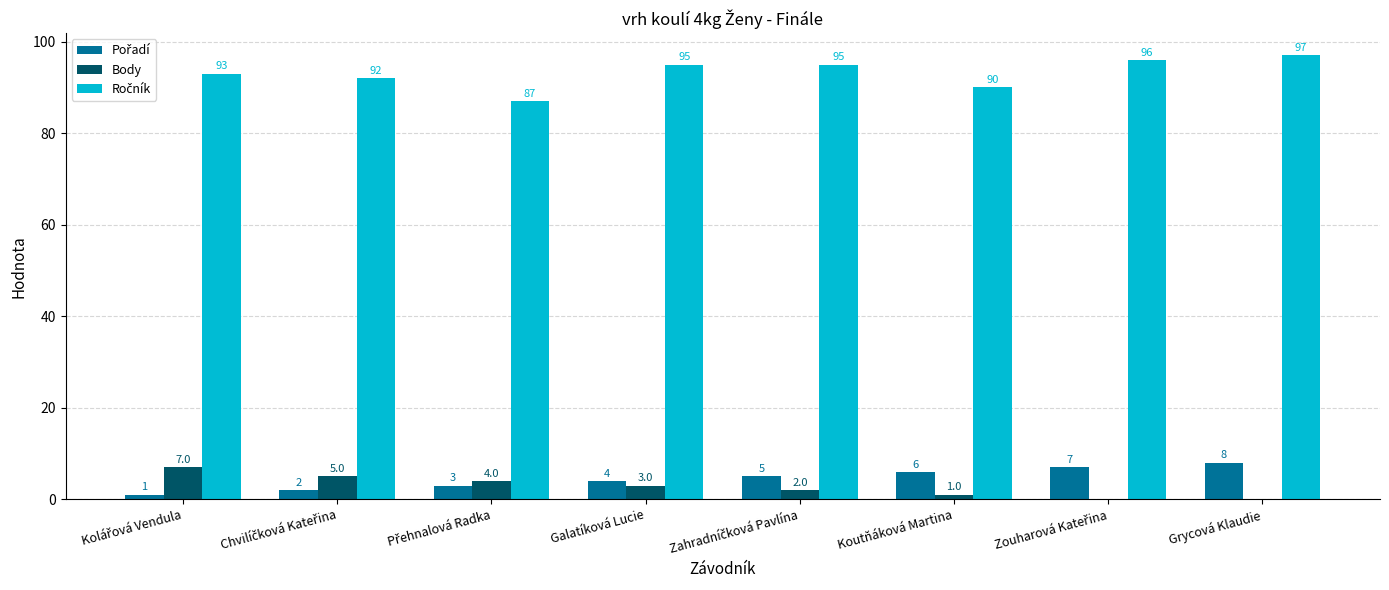

What is the total value across all series at Grycová Klaudie?

105